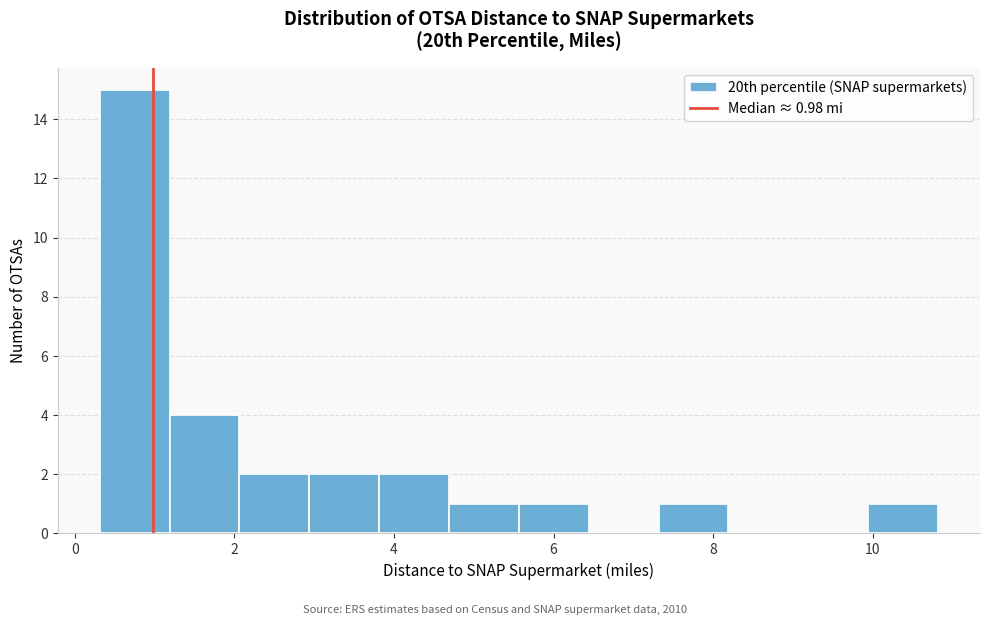

Over which range of the x-axis is the bar tallest?

0.4 to 1.2